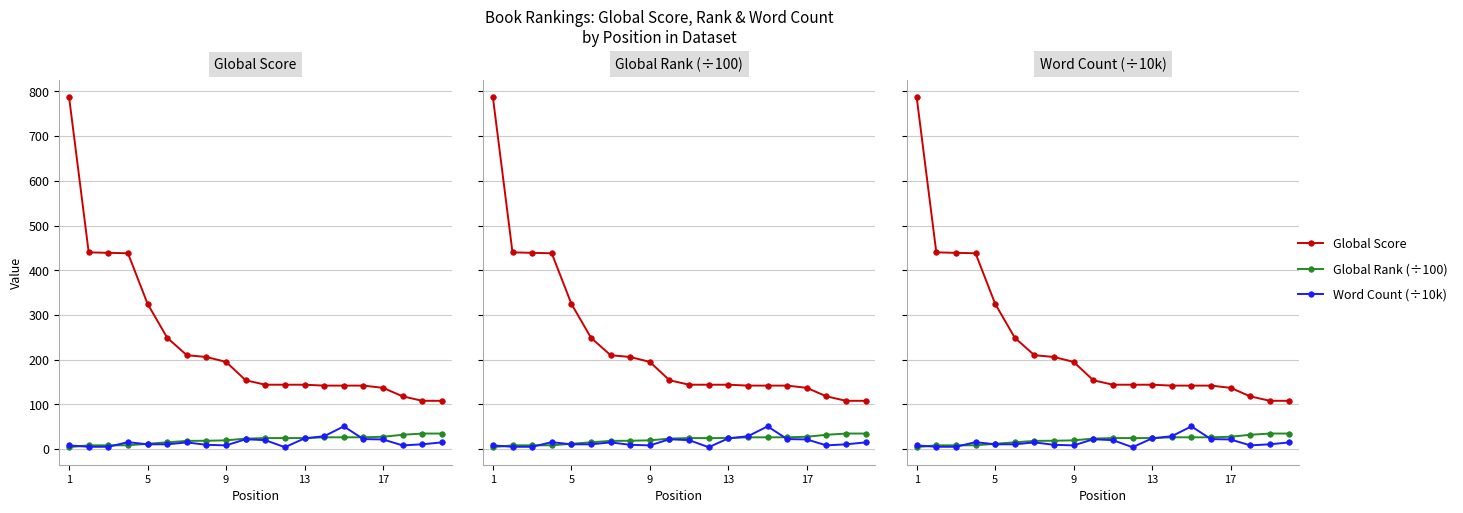

How many lines are shown in the chart?

3